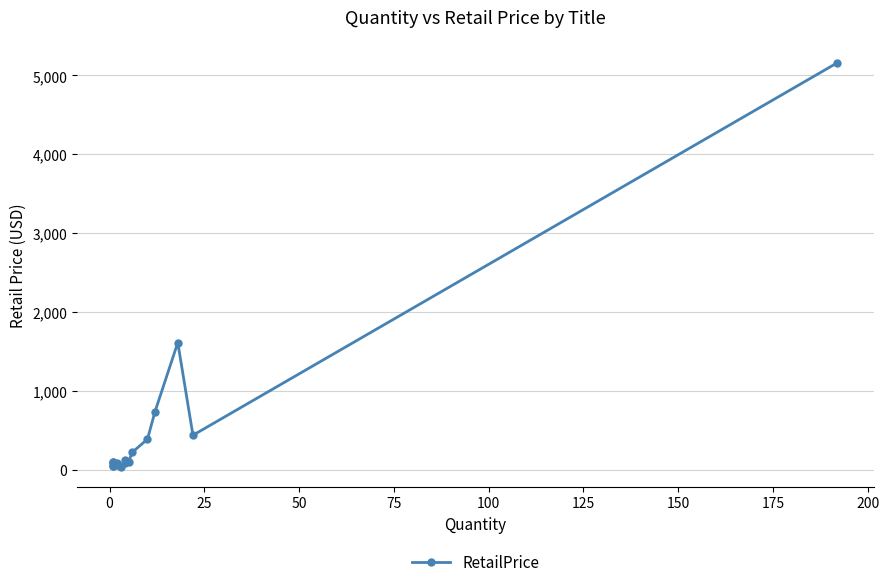

Is it true that the value at 11 is 90.6?

False